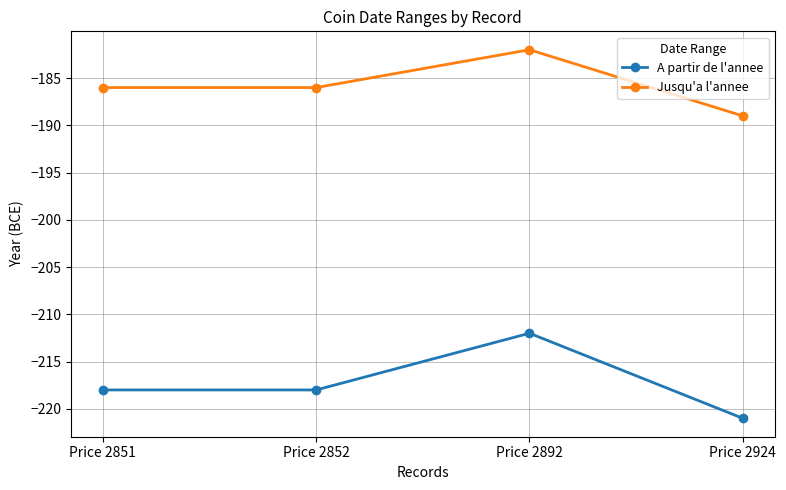

Count the Jusqu'a l'annee values in the range -186 to -182.

3